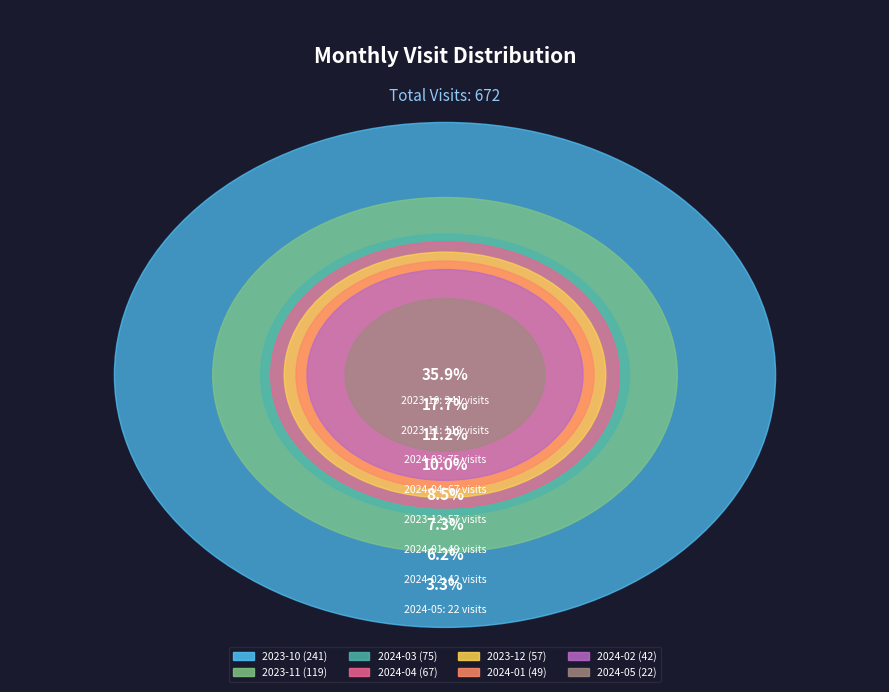

Combined, what portion of the pie is 2023-12 and 2024-05?

11.8%